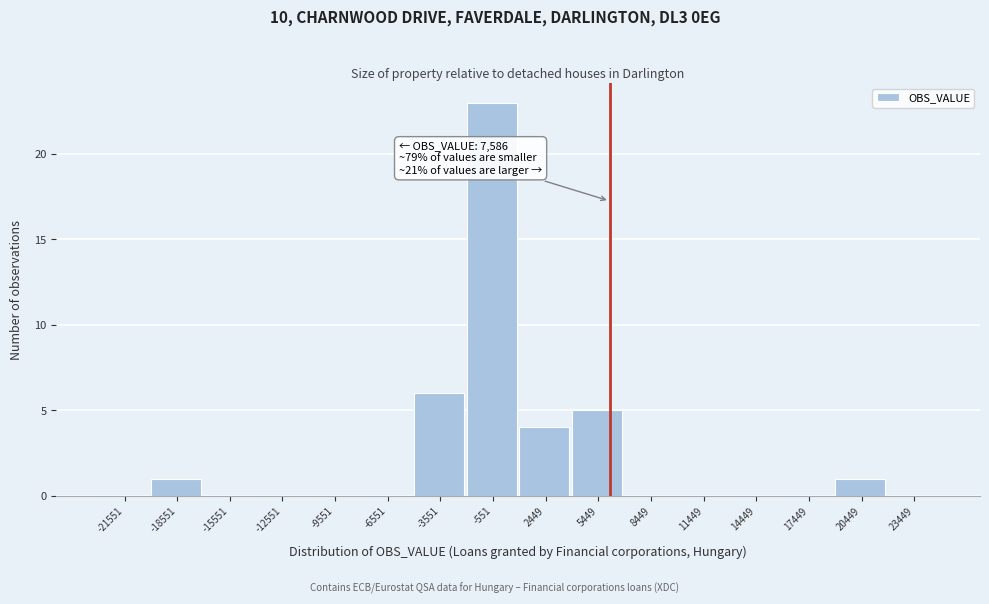

Reading left to right, what are all the values shown in this chart?

-21551=0	-18551=1	-15551=0	-12551=0	-9551=0	-6551=0	-3551=6	-551=23	2449=4	5449=5	8449=0	11449=0	14449=0	17449=0	20449=1	23449=0